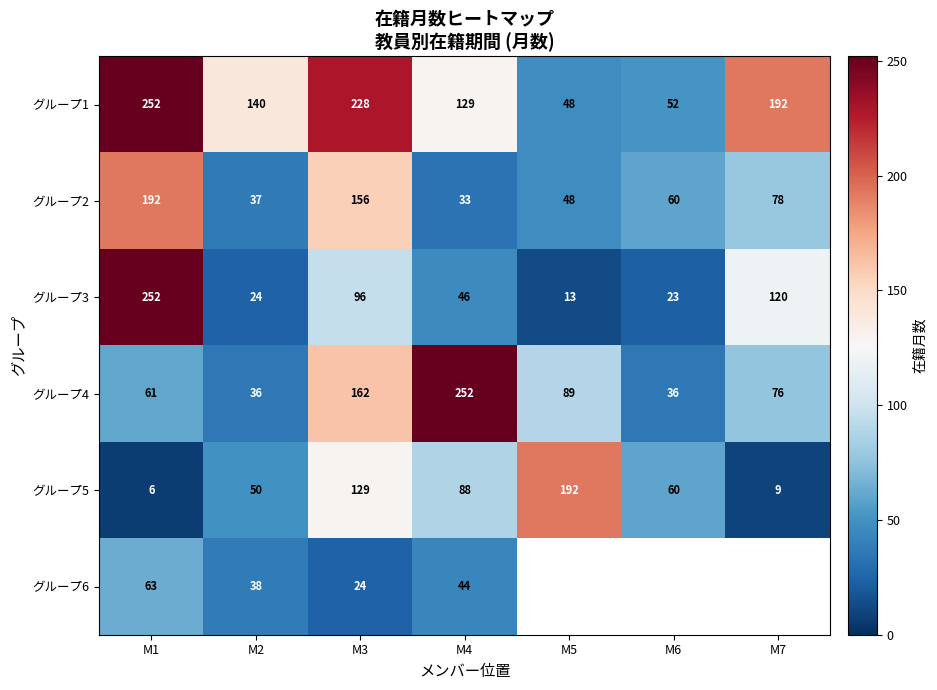

Is the value of グループ6 at M3 greater than the value of グループ1 at M5?

No